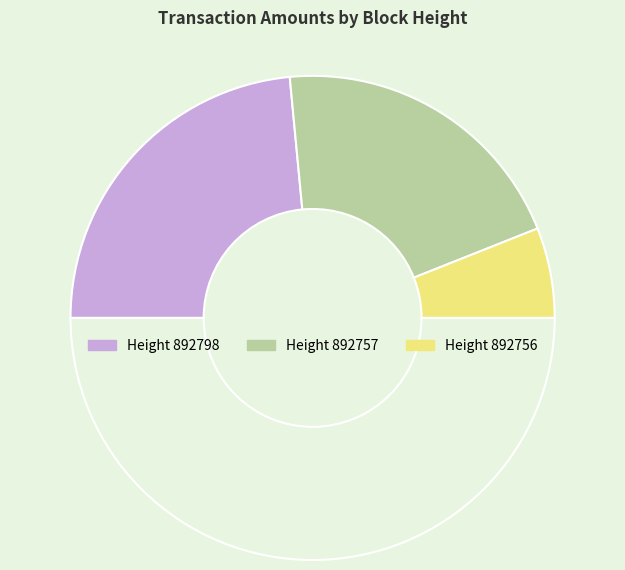

To the nearest percent, what is the difference between the largest and smallest slice percentages?

44%